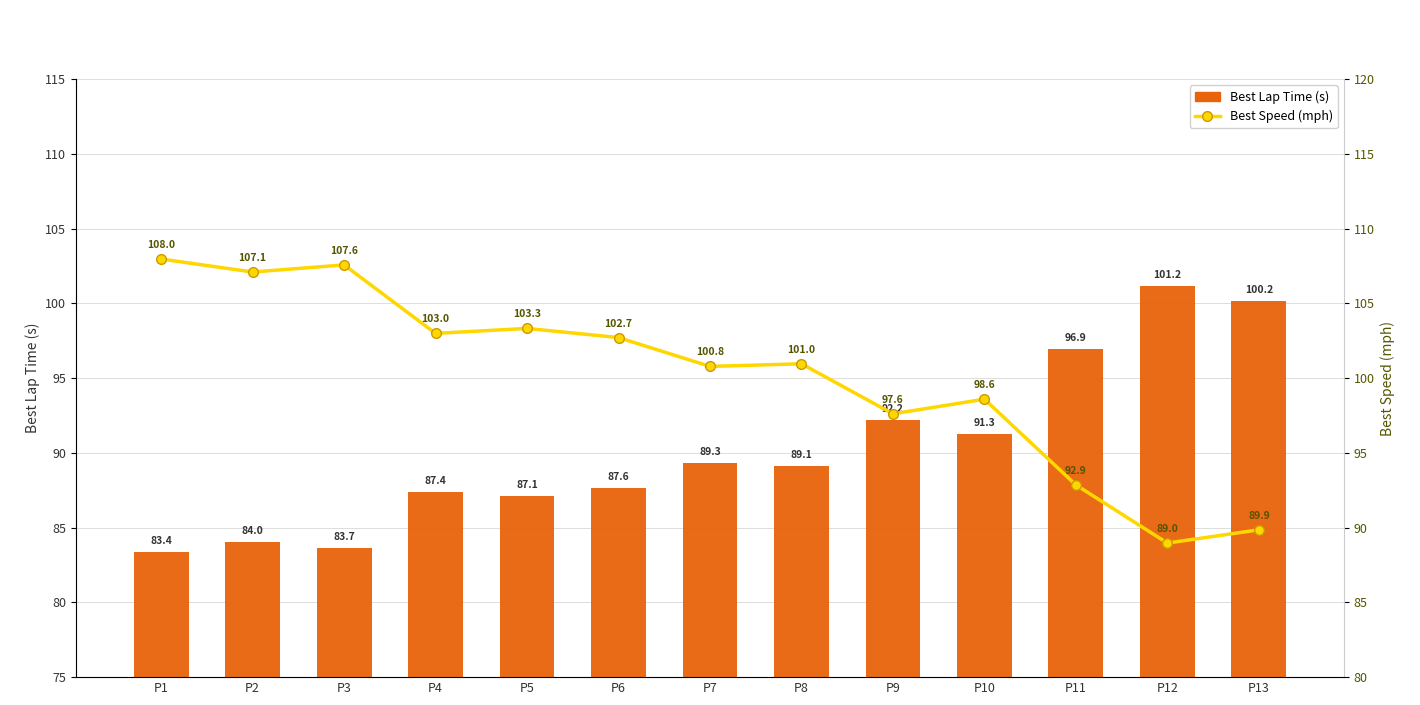

How many groups of bars are there?

13